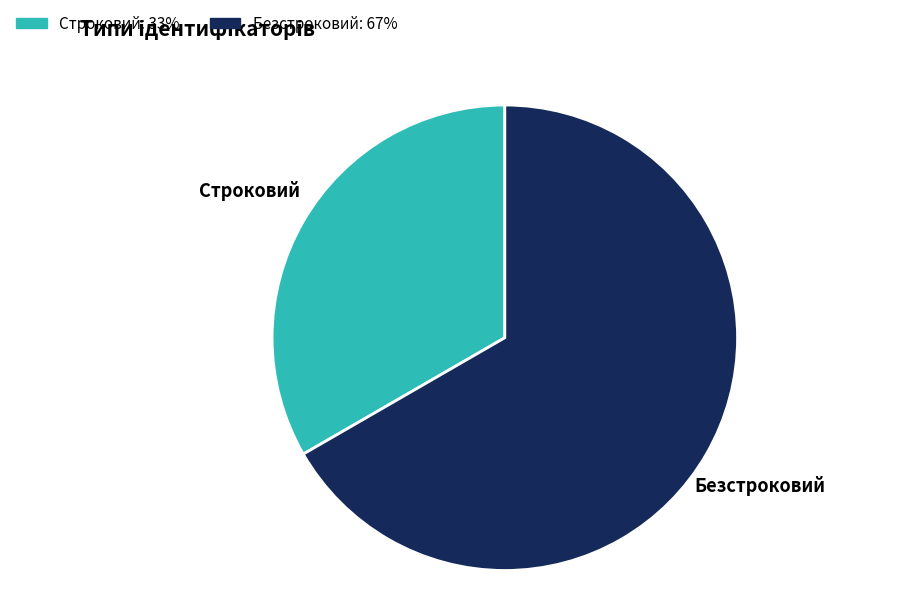

How many segments does this pie chart have?

2